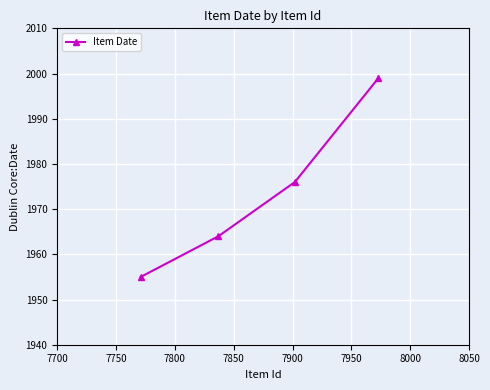

What is the difference between the maximum and minimum values?

44